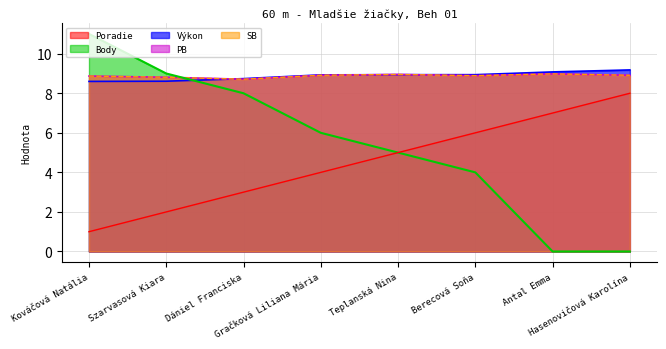

What is the average value of the Poradie series?

4.5